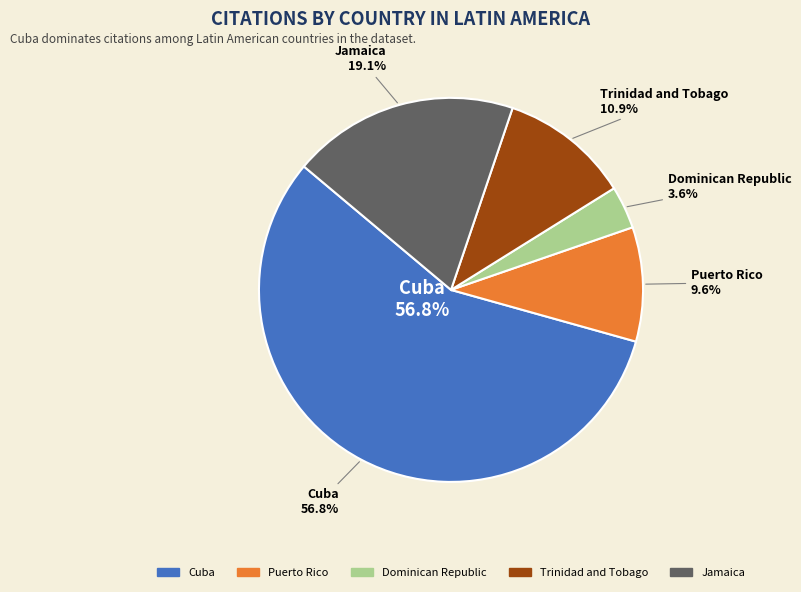

The Jamaica slice represents 9% of the pie. True or false?

False